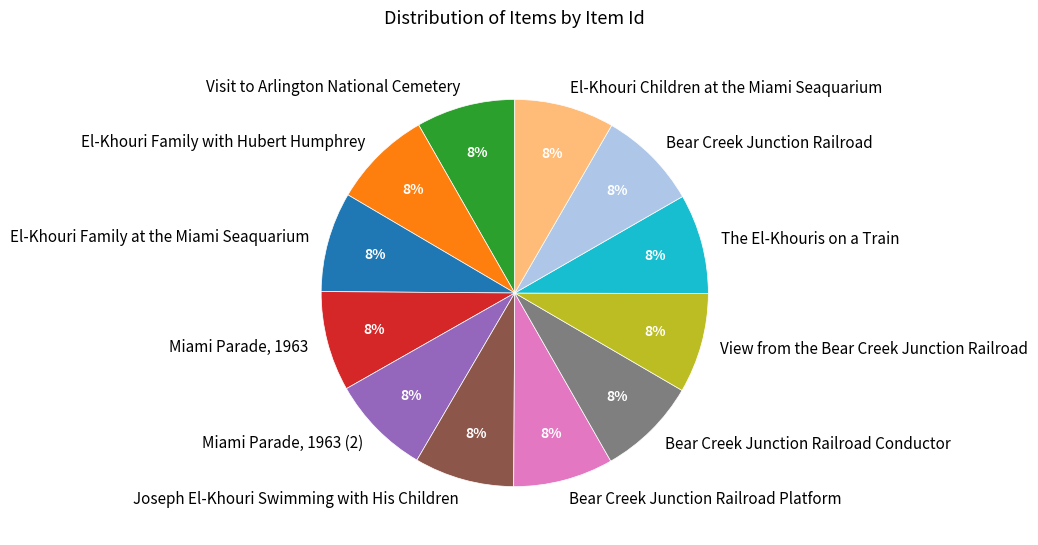

Count the number of slices in the pie.

12